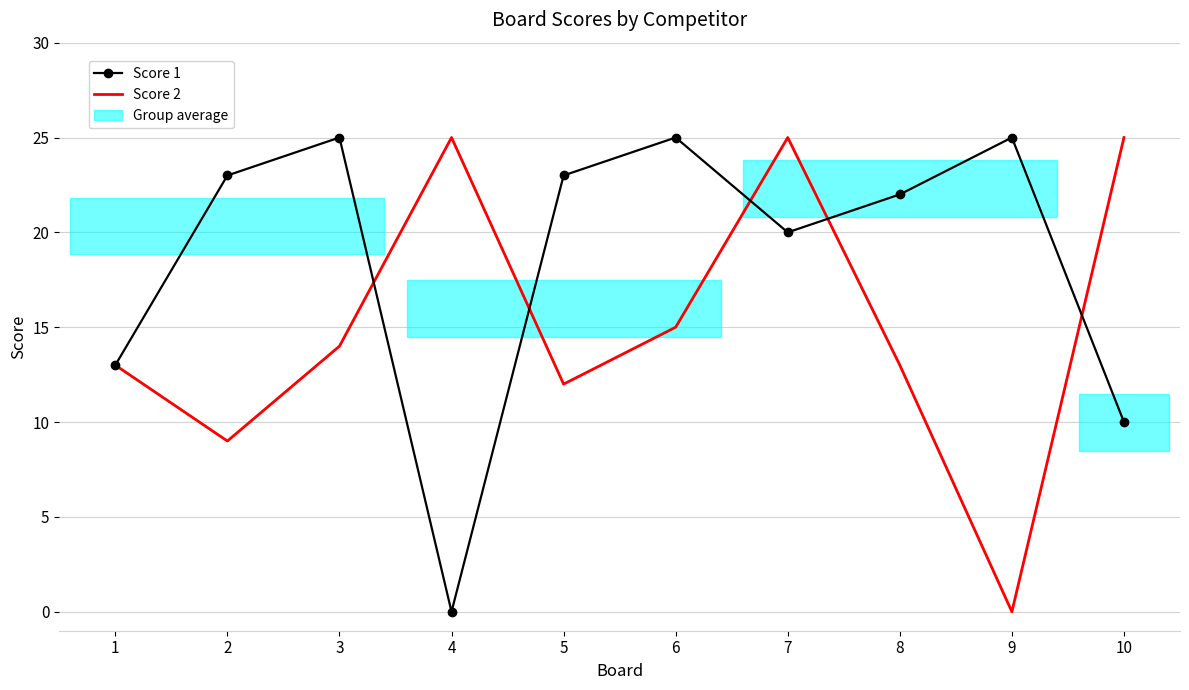

The value of Score 2 at 4 is 25. True or false?

True